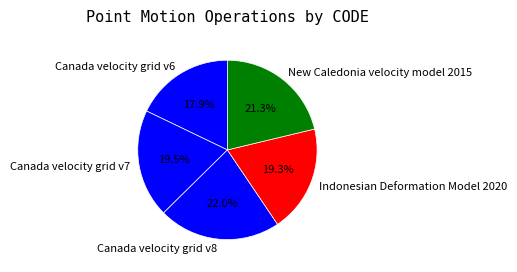

Which has a higher value, Canada velocity grid v7 or Canada velocity grid v8?

Canada velocity grid v8